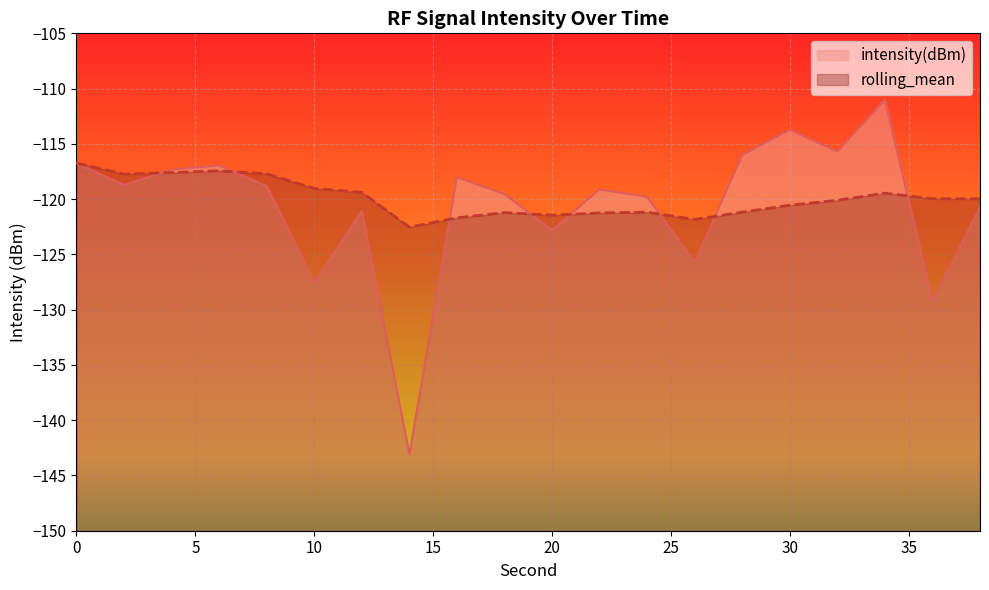

What is the greatest value displayed?

-111.0